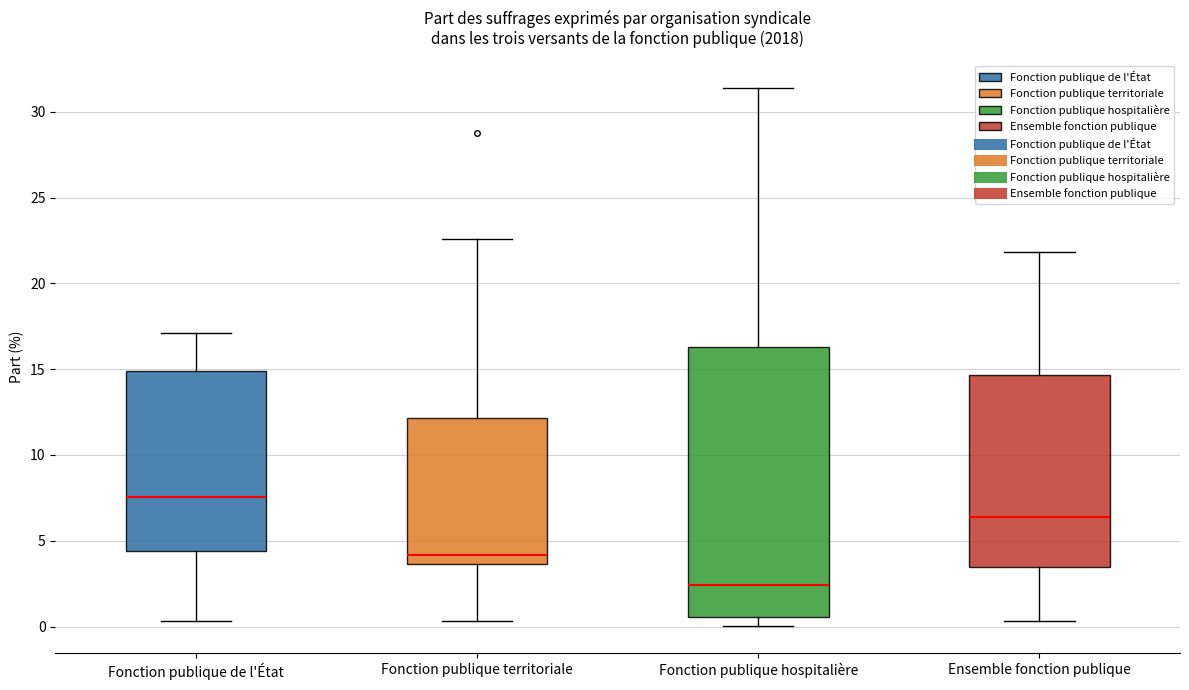

Which box has the lowest median line?

Fonction publique hospitalière